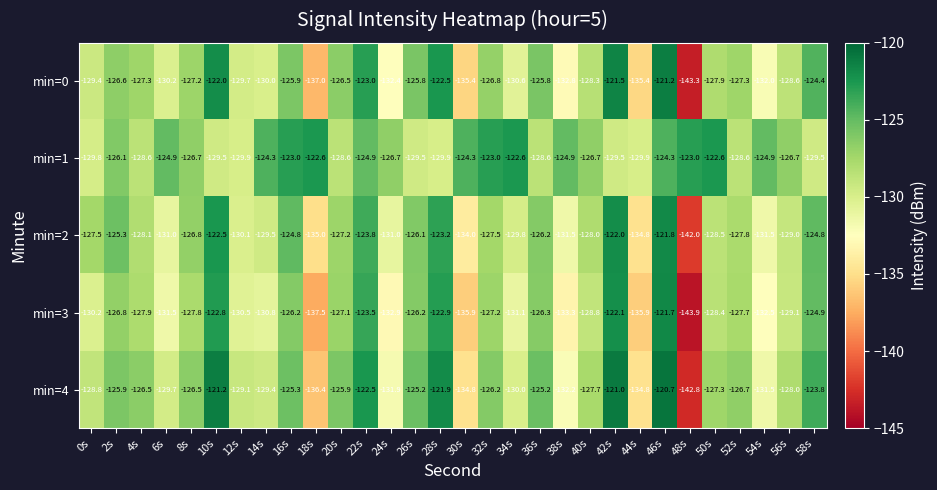

Which series has the widest spread of values?

min=3